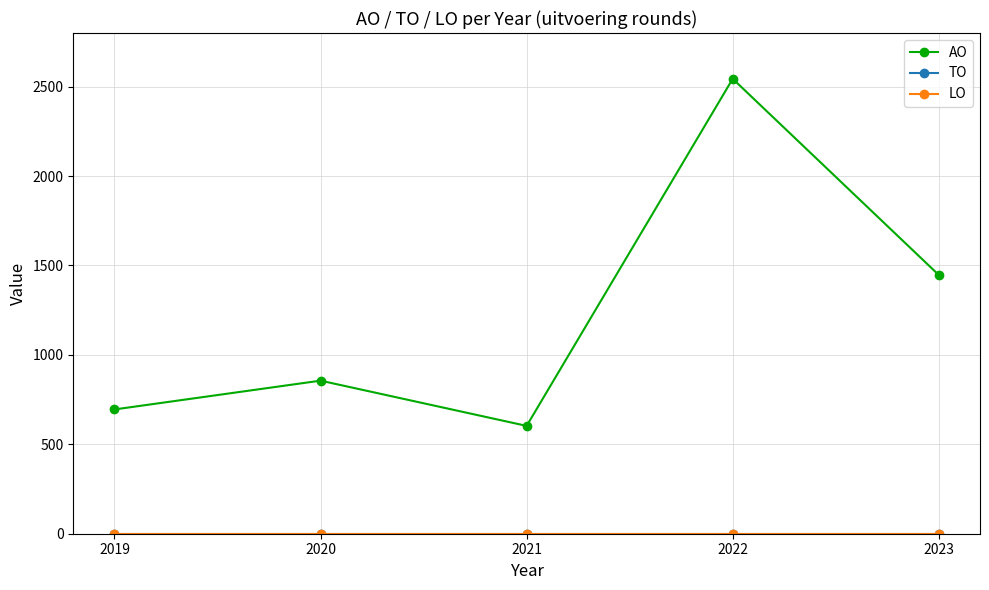

Between 2019 and 2023, which series saw the biggest shift?

AO